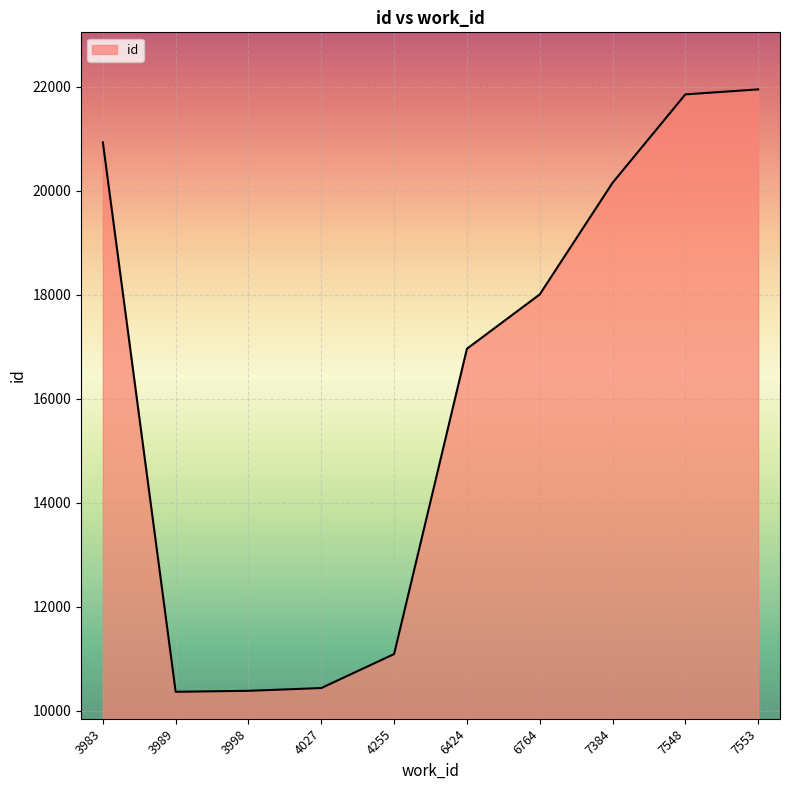

Which has a higher value, 7553 or 6424?

7553